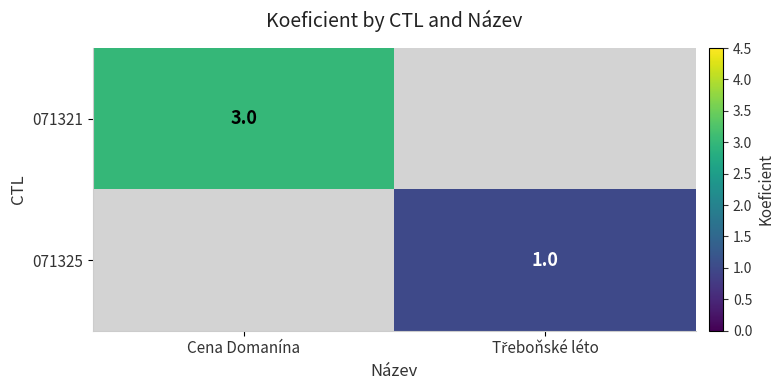

The value of 071321 at Cena Domanína is 3. True or false?

True